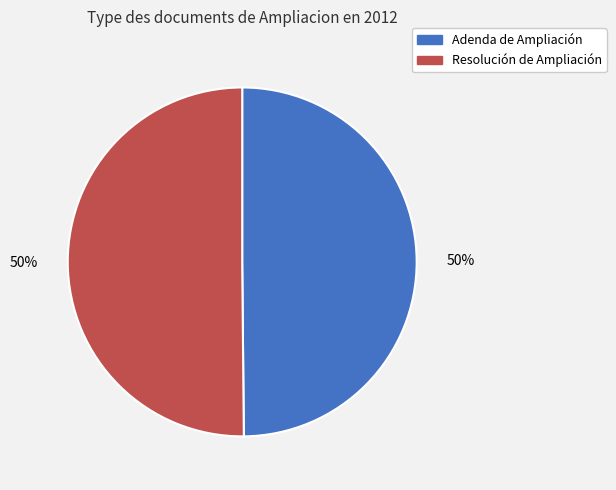

Combined, do Adenda de Ampliación and Resolución de Ampliación account for over 50%?

Yes